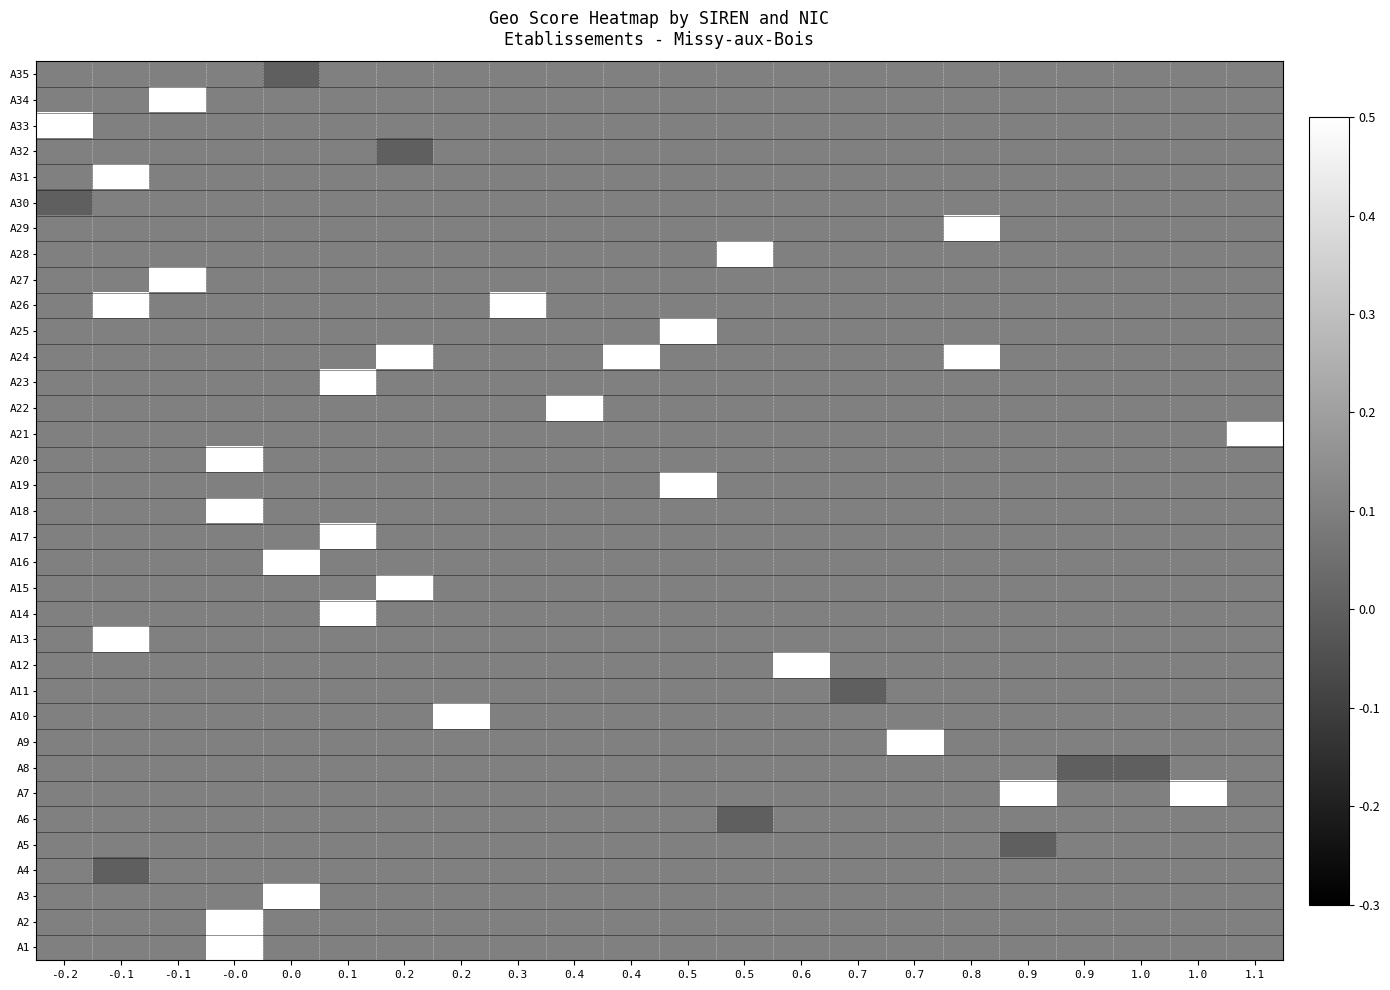

Which series has the largest range (max minus min)?

A3